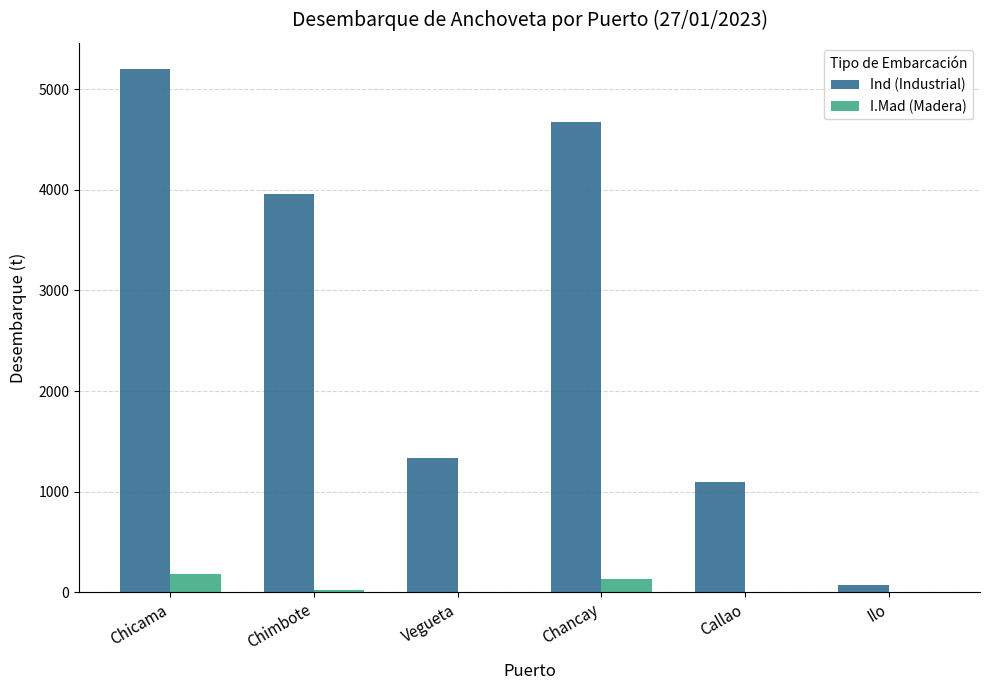

Which category has the highest value across all series?

Chicama